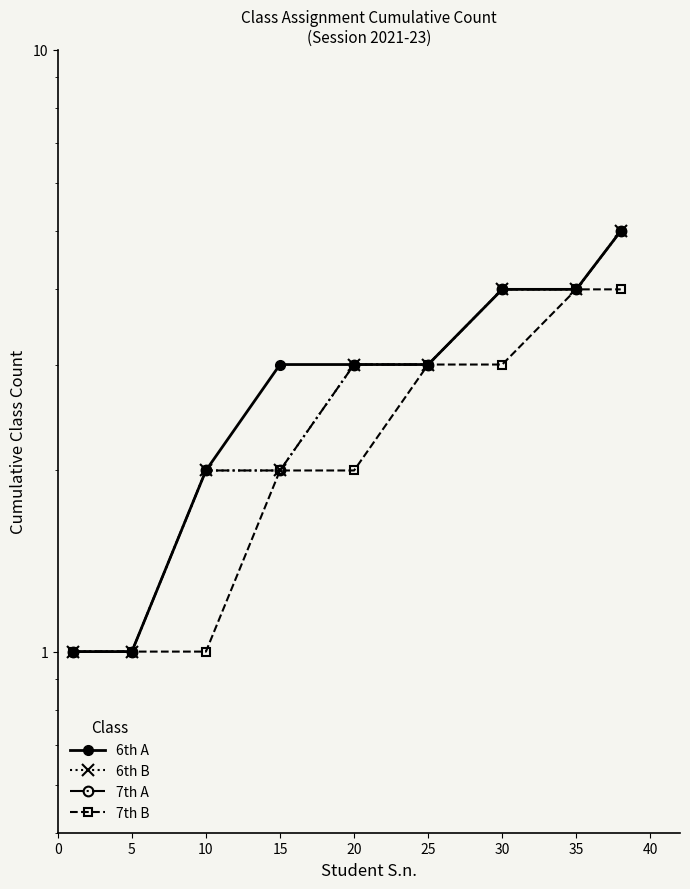

Reading left to right, extract all data points from this chart.

6th A: 1	1	2	3	3	3	4	4	5
6th B: 1	1	2	2	3	3	4	4	5
7th A: 1	1	2	2	3	3	4	4	5
7th B: 1	1	1	2	2	3	3	4	4